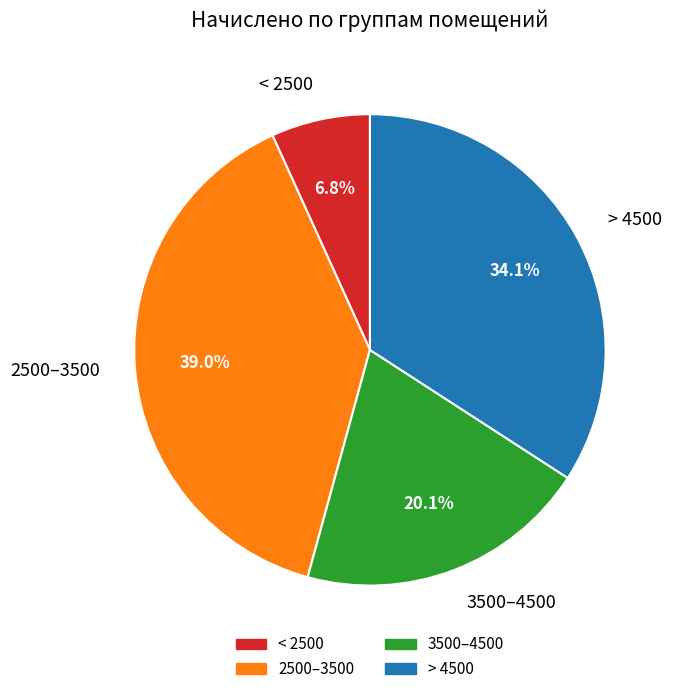

Combined, what portion of the pie is 3500–4500 and < 2500?

26.9%